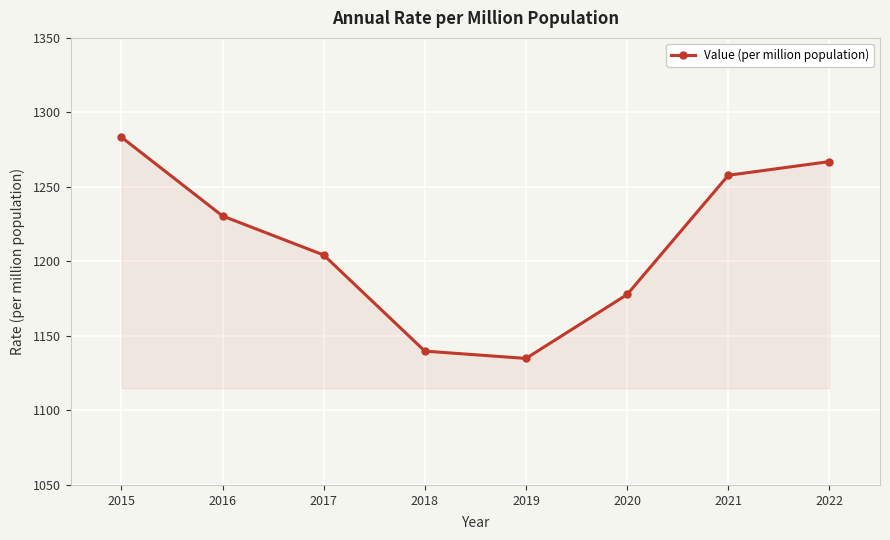

Does the chart display data point markers on the line(s)?

Yes